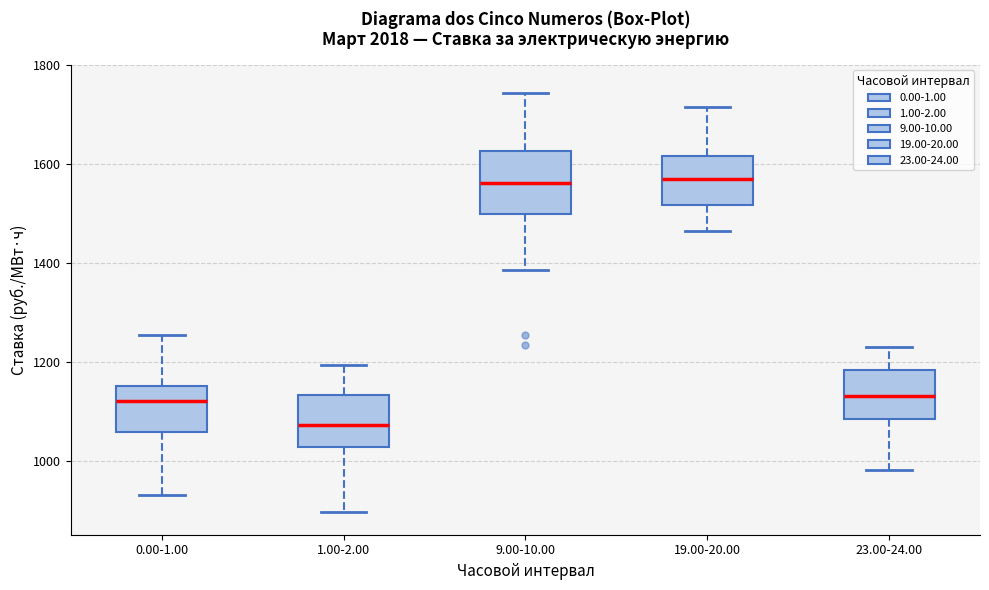

Where does the median line of the box for 23.00-24.00 sit on the y-axis? The values are not printed on the chart, so give them approximately, as read against the axis.

1140